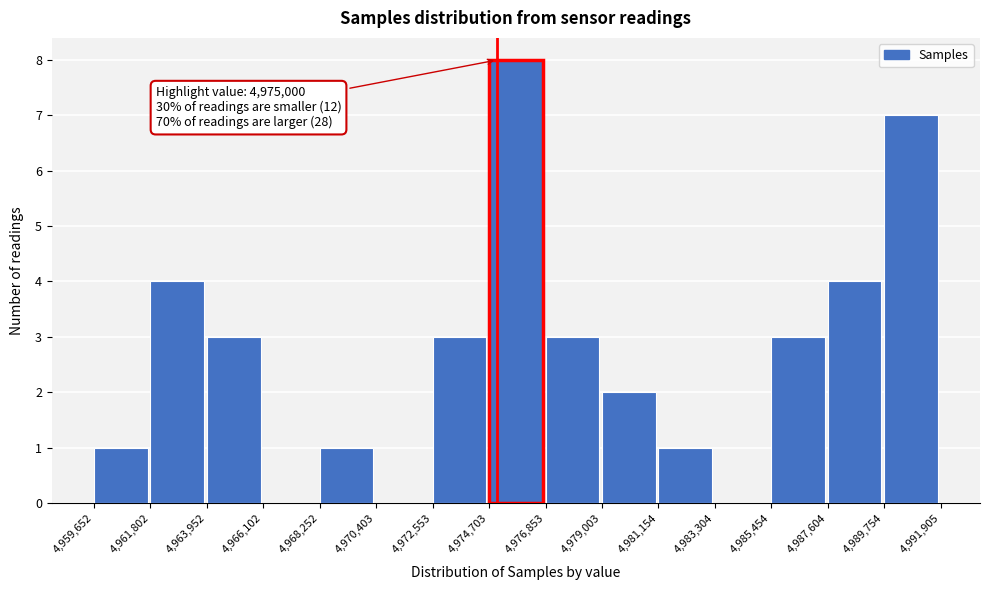

Which range on the x-axis has the tallest bar?

4,974,703 to 4,976,853